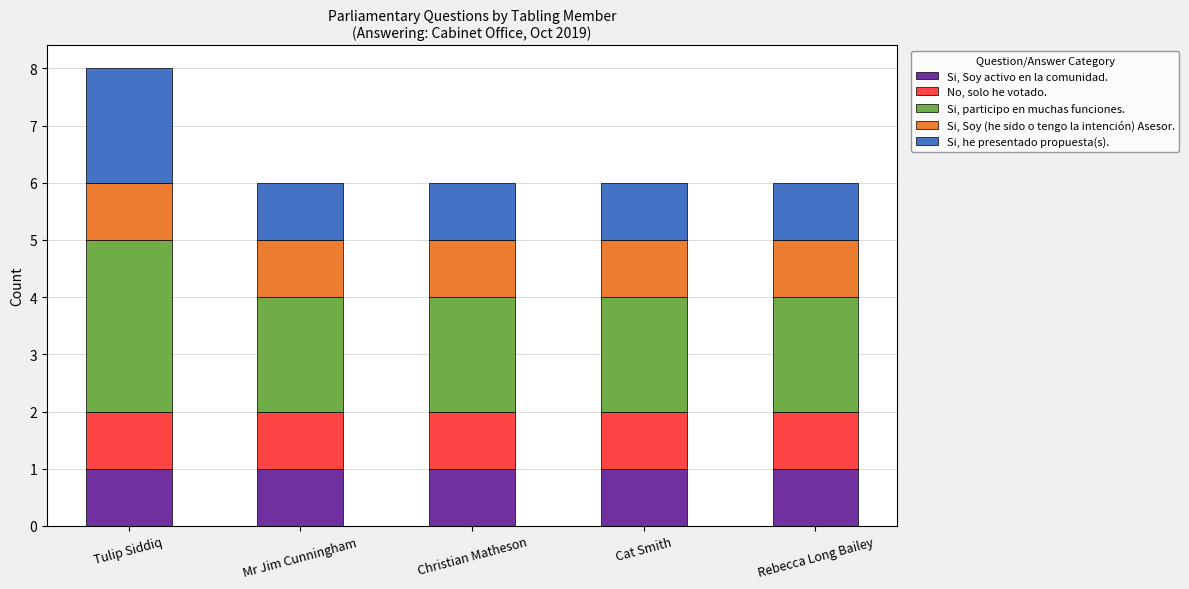

What is the total value across all series at Christian Matheson?

6